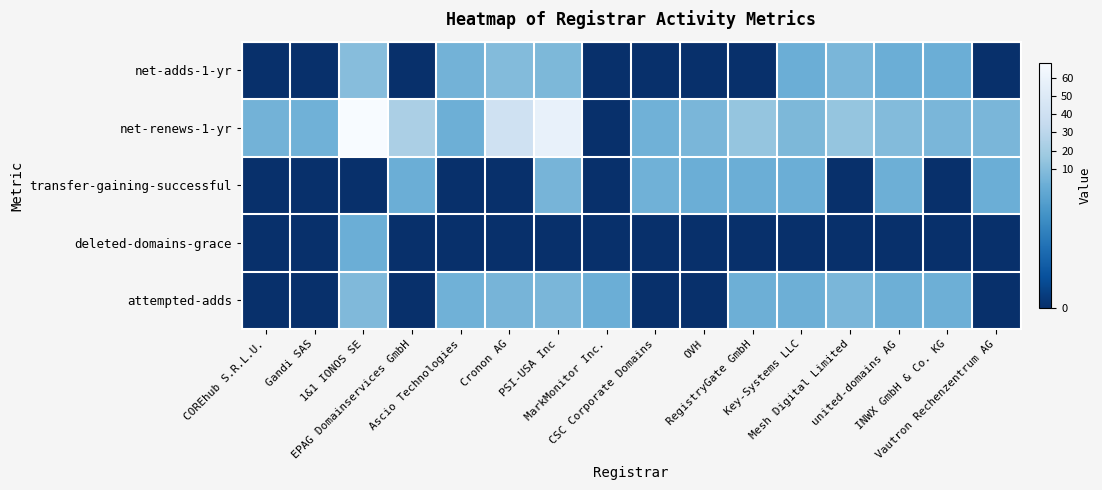

Between united-domains AG and Gandi SAS, which is larger?

united-domains AG